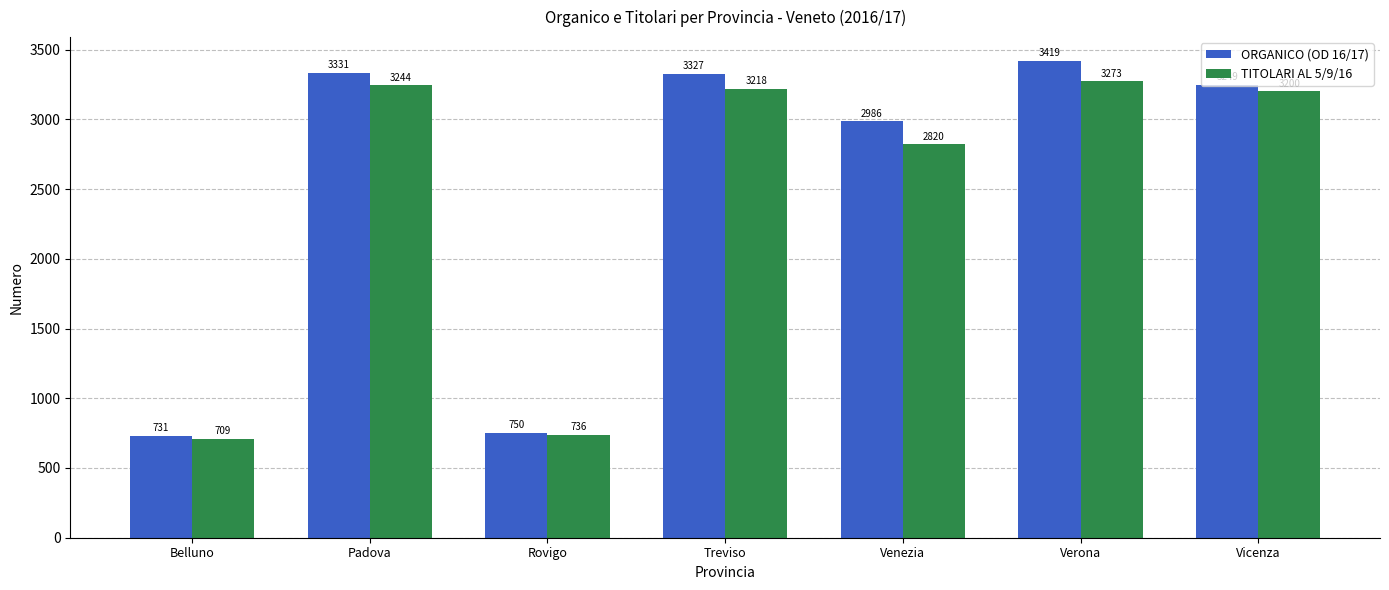

Which category has the lowest value across all series?

Belluno